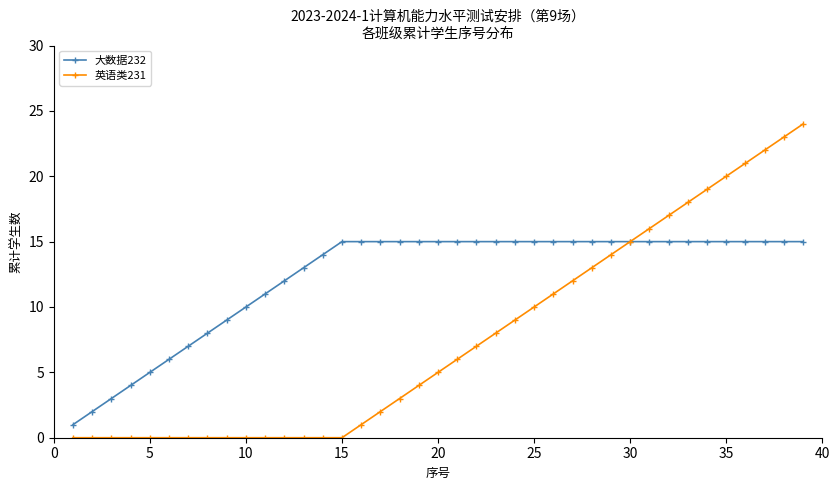

What is the minimum value for 大数据232?

1